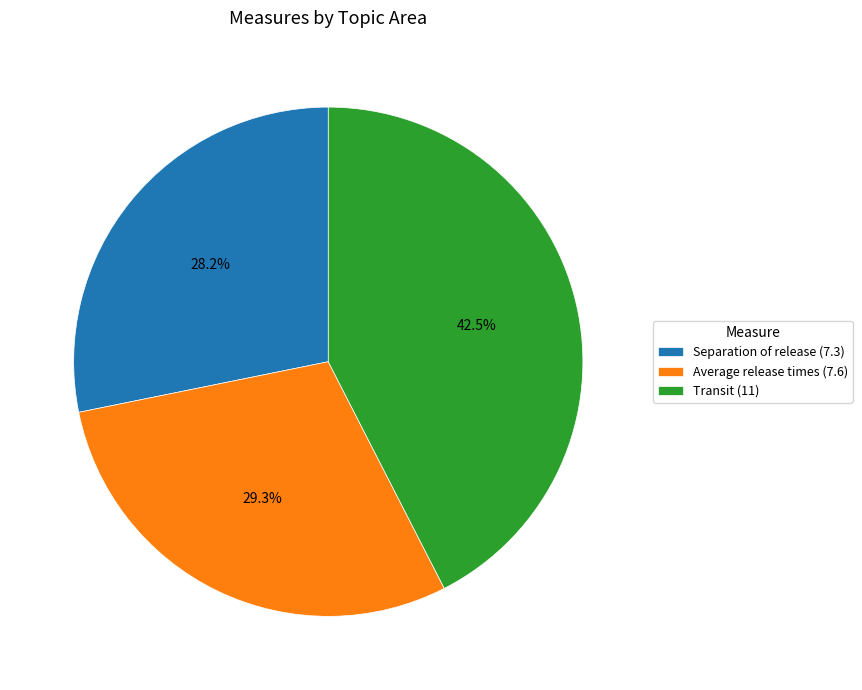

Is Separation of release (7.3) the majority of the pie?

No